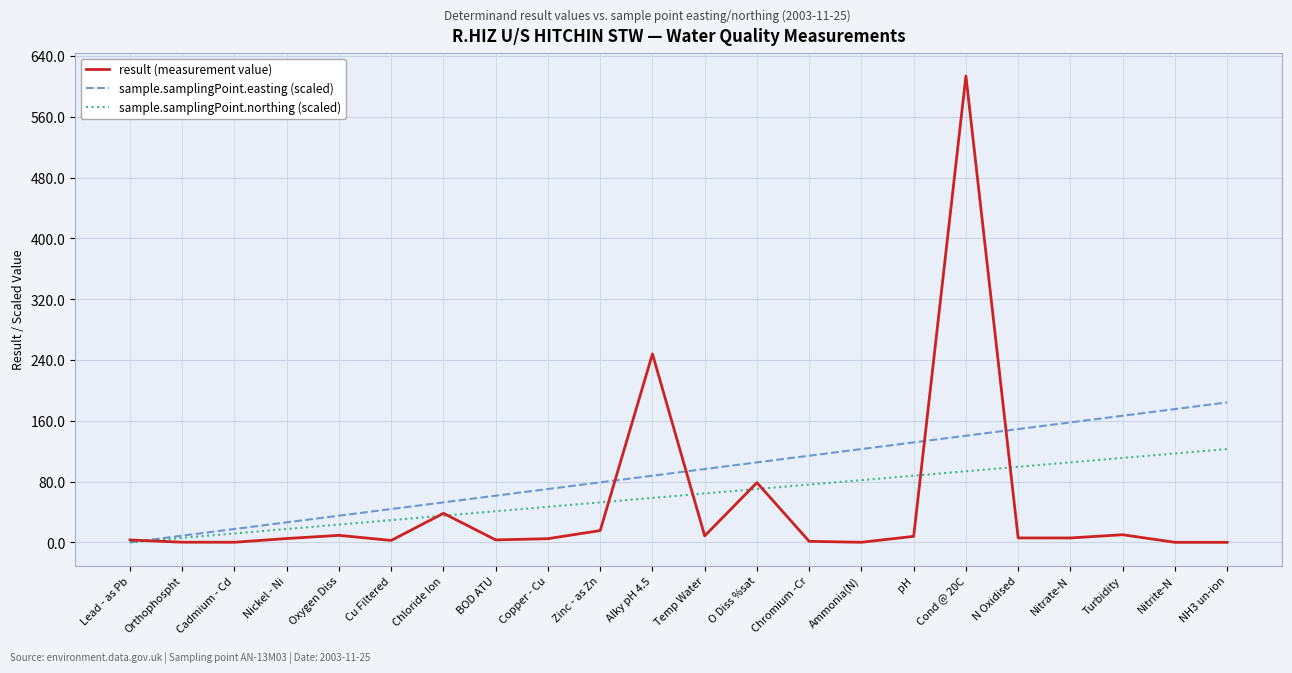

True or false: sample.samplingPoint.northing (scaled) has a value of 16.6 at Zinc - as Zn.

False